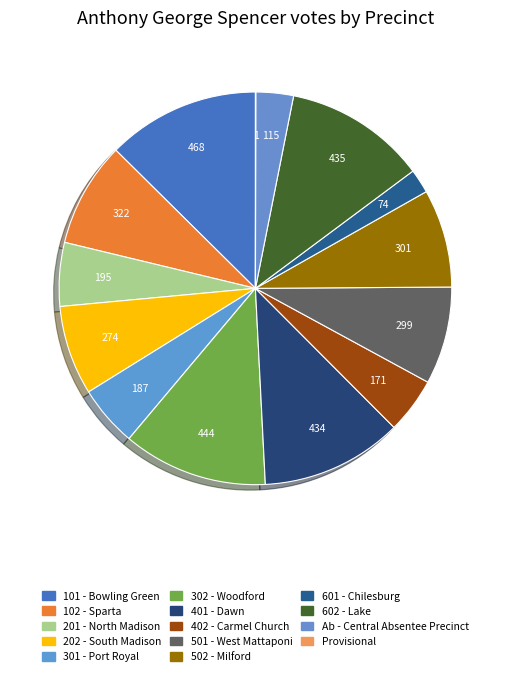

Is 402 - Carmel Church the majority of the pie?

No